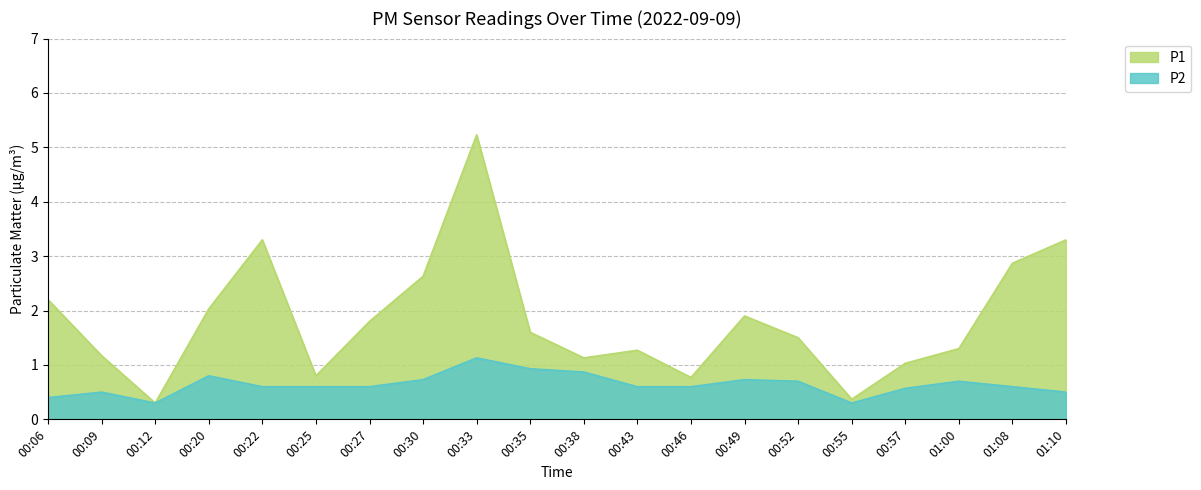

At which label does P1 first exceed 1?

00:06